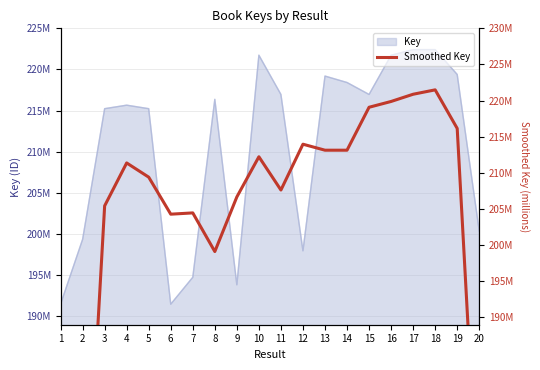

True or false: there are more than 1 points higher than both neighbors.

True